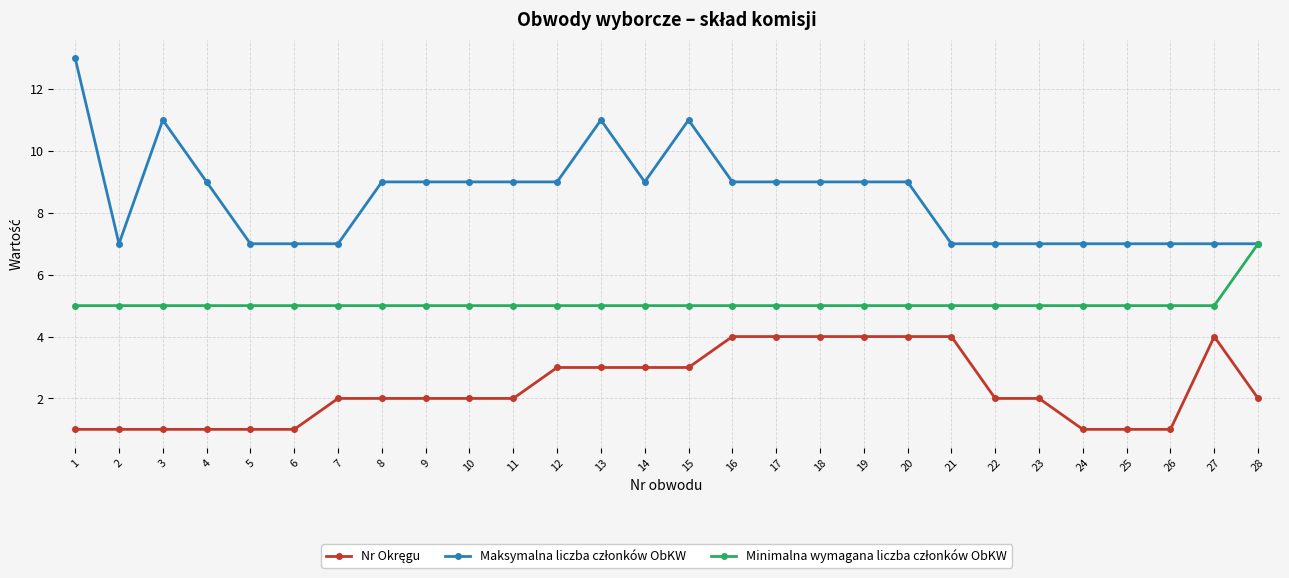

What is the total value across all series at 8?

16